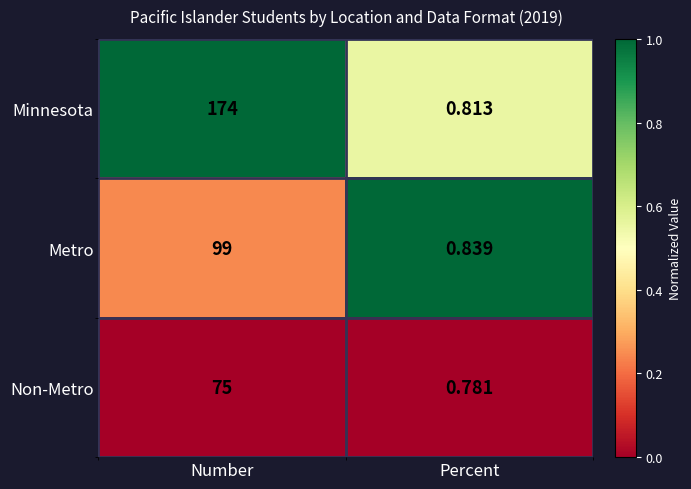

Where is Non-Metro nearest to the value 37?

Percent